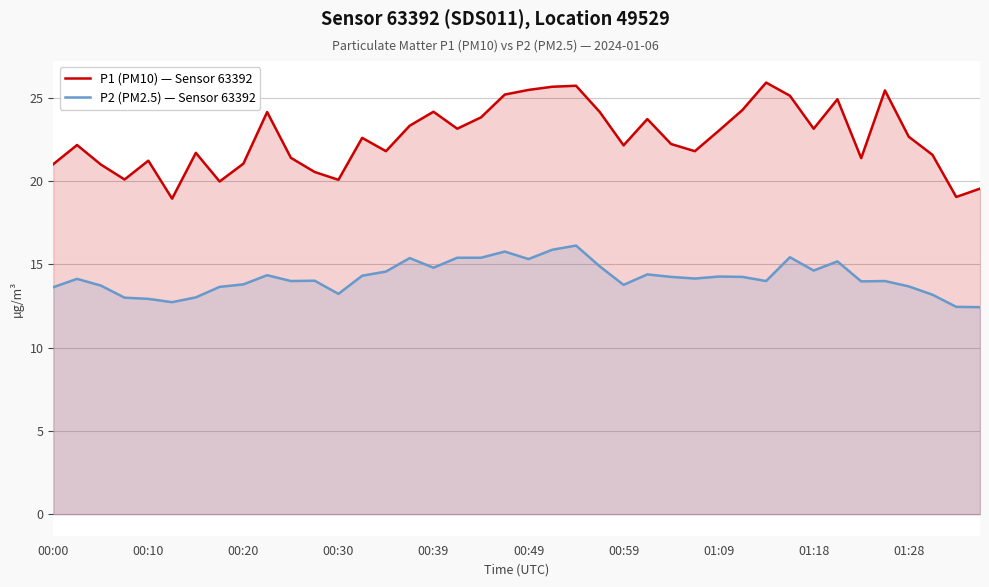

Reading left to right, transcribe all the data shown in this chart.

P1 (PM10) — Sensor 63392: 21.0	22.2	21.0	20.1	21.2	18.9	21.7	20.0	21.1	24.1	21.4	20.6	20.1	22.6	21.8	23.3	24.2	23.1	23.8	25.2	25.5	25.7	25.7	24.1	22.1	23.7	22.2	21.8	23.0	24.3	25.9	25.1	23.1	24.9	21.4	25.4	22.7	21.6	19.1	19.6
P2 (PM2.5) — Sensor 63392: 13.6	14.1	13.7	13.0	12.9	12.7	13.0	13.7	13.8	14.3	14.0	14.0	13.2	14.3	14.6	15.4	14.8	15.4	15.4	15.8	15.3	15.9	16.1	14.9	13.8	14.4	14.2	14.2	14.3	14.2	14.0	15.4	14.6	15.2	14.0	14.0	13.7	13.2	12.4	12.4